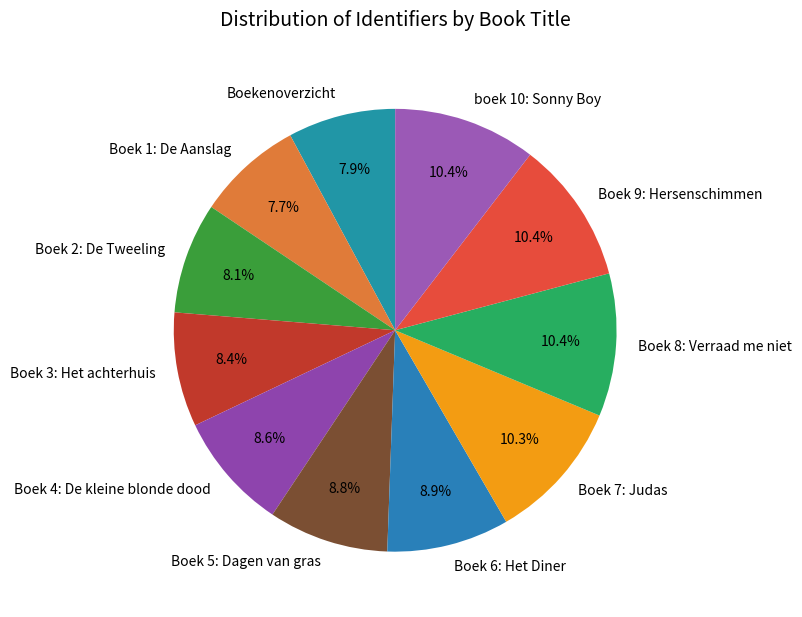

What percentage is NOT represented by Boek 6: Het Diner?

91.1%